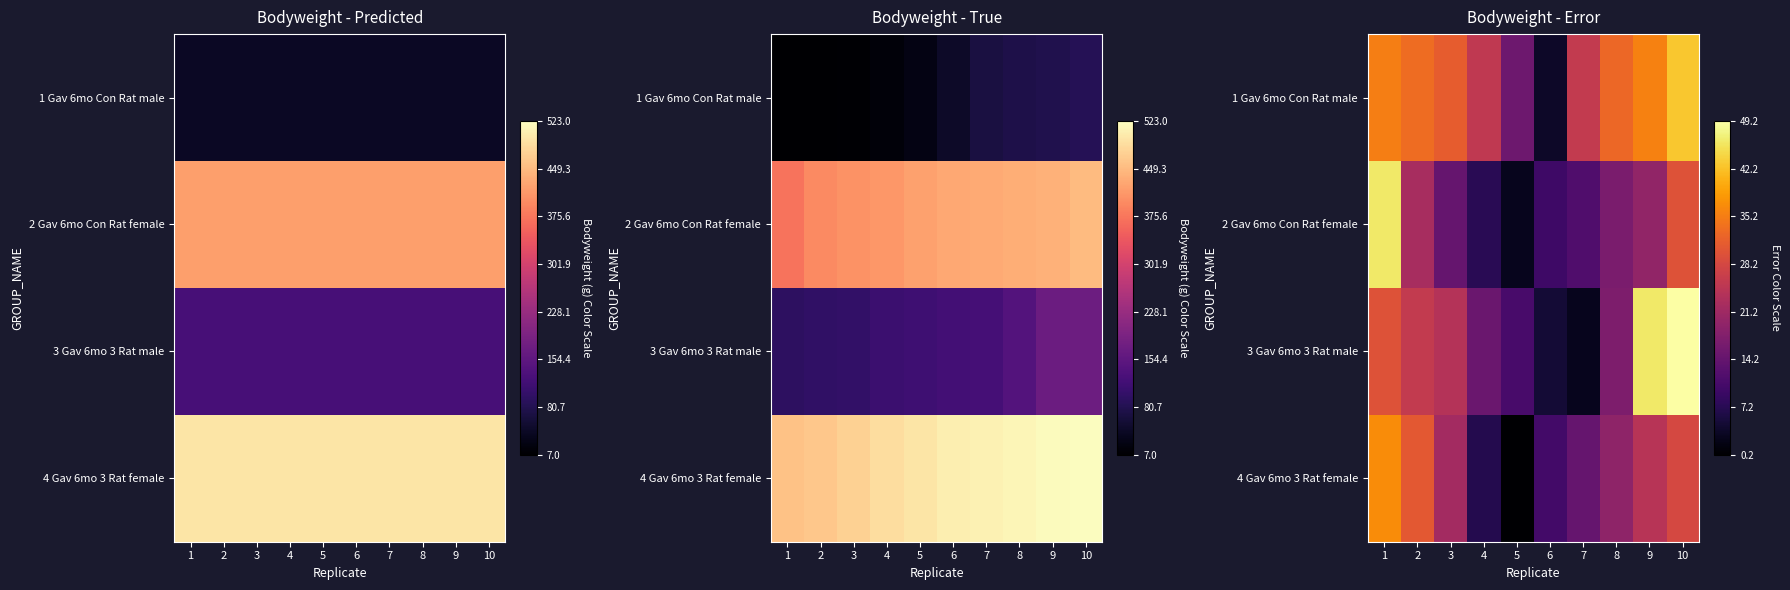

How many distinct data groups are displayed?

4